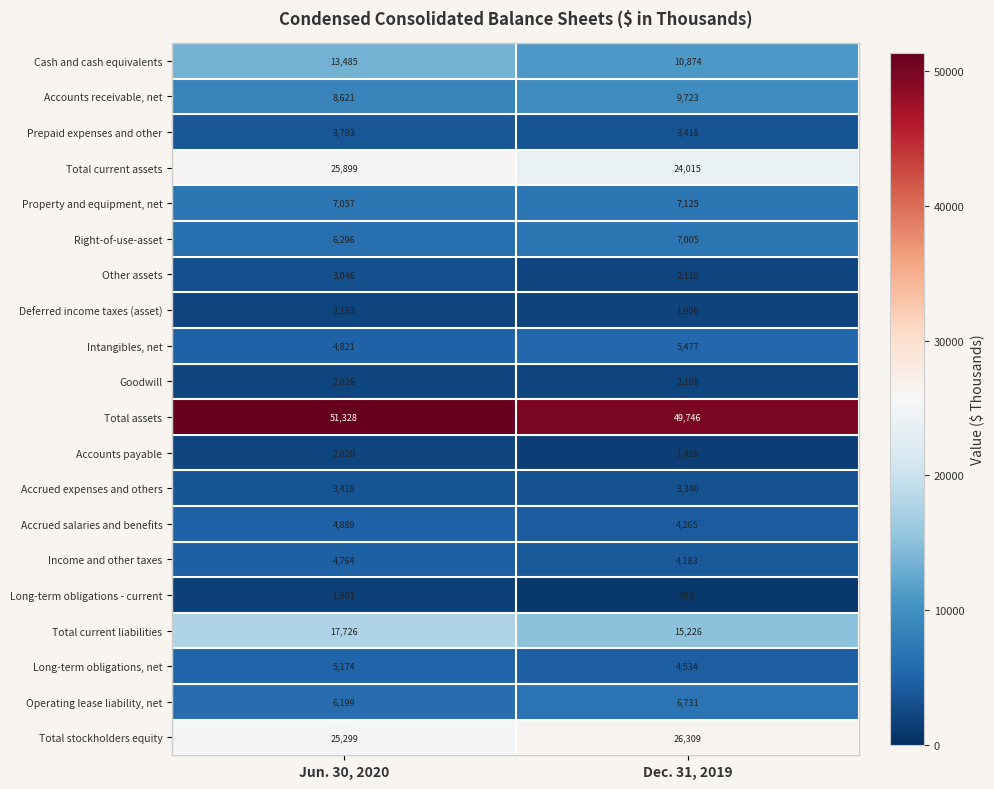

Rank the series by their maximum value, from lowest to highest.

Long-term obligations - current, Accounts payable, Goodwill, Deferred income taxes (asset), Other assets, Accrued expenses and others, Prepaid expenses and other, Income and other taxes, Accrued salaries and benefits, Long-term obligations, net, Intangibles, net, Operating lease liability, net, Right-of-use-asset, Property and equipment, net, Accounts receivable, net, Cash and cash equivalents, Total current liabilities, Total current assets, Total stockholders equity, Total assets